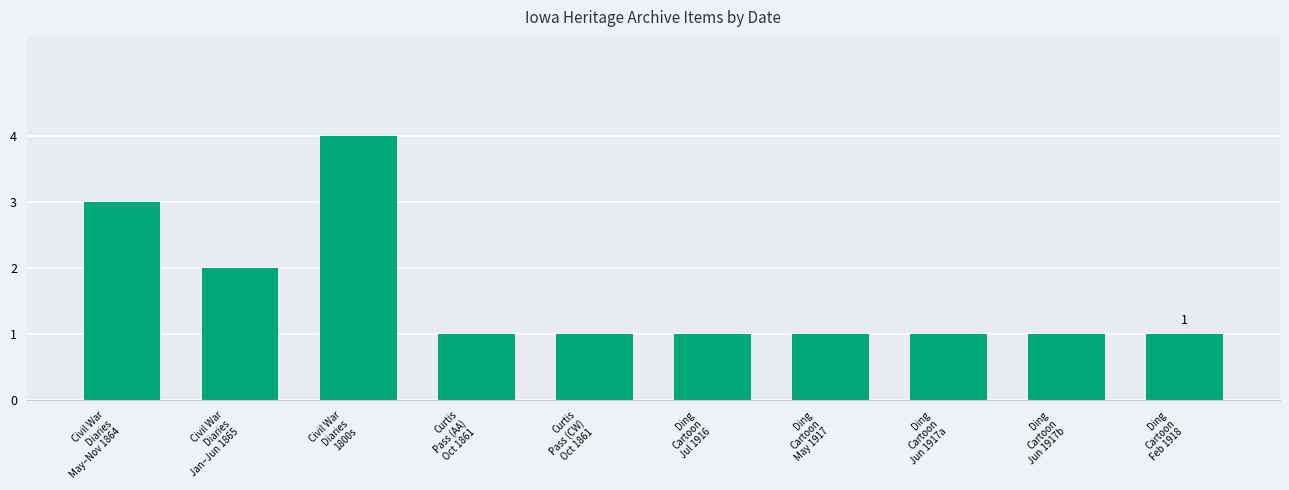

What is the maximum value shown in the chart?

4